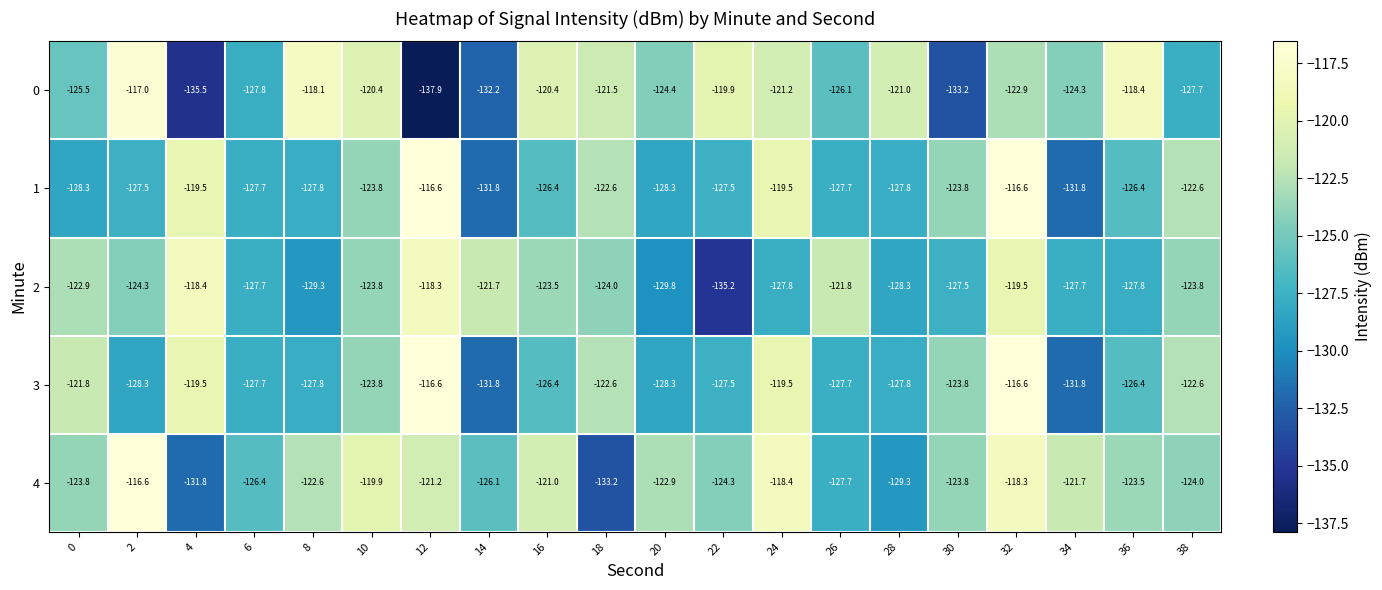

At which category is the sum across all series the highest?

32